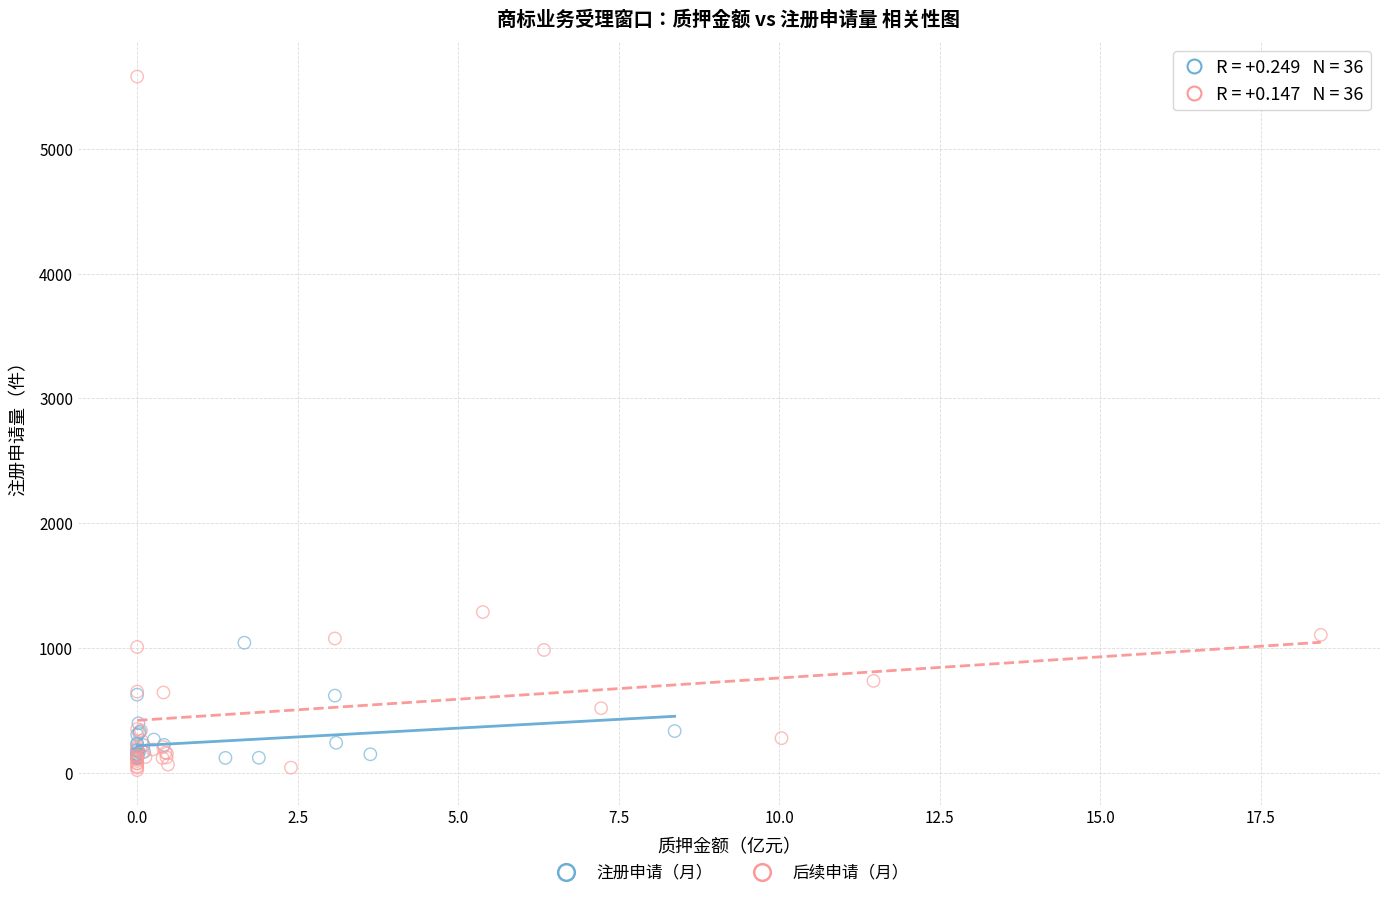

Which series has the largest Y range (max minus min)?

后续申请（月）